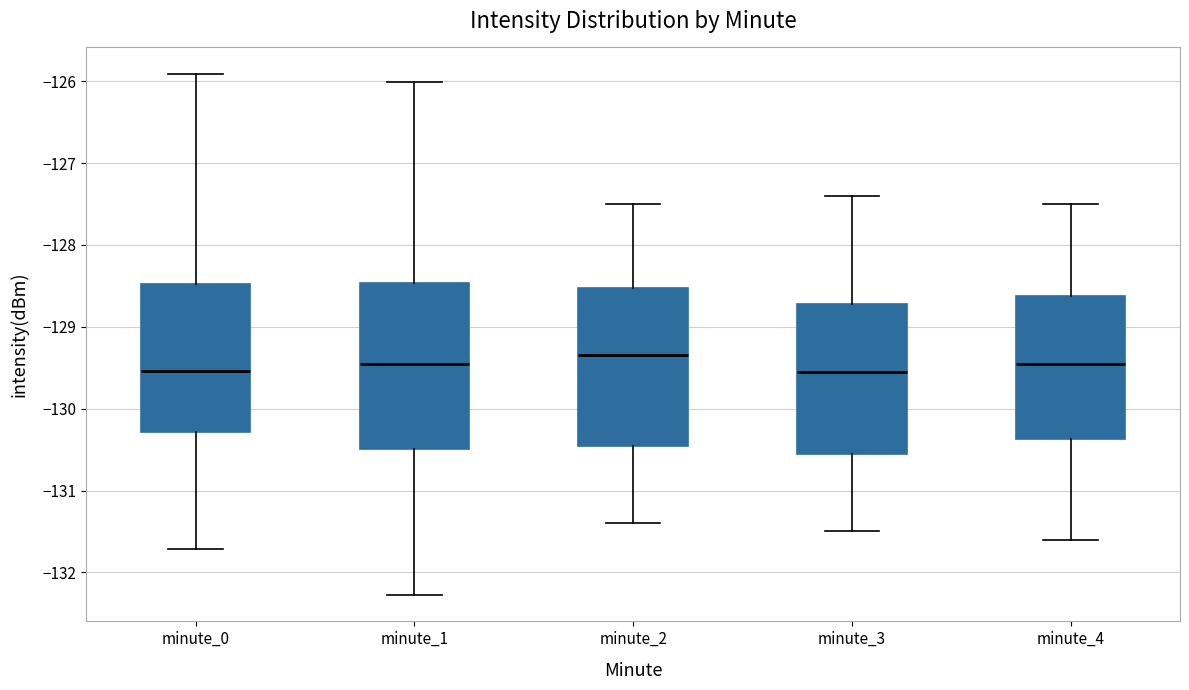

Reading left to right, transcribe this box plot: for each box, give where its median line is, the range the box spans, and where its two whiskers end, as read against the y-axis. The values are not printed on the chart, so give them approximately, as read against the axis.

minute_0: median -129.5, box -130.3 to -128.5, whiskers -131.7 to -125.9
minute_1: median -129.5, box -130.5 to -128.5, whiskers -132.3 to -126.0
minute_2: median -129.3, box -130.4 to -128.5, whiskers -131.4 to -127.5
minute_3: median -129.5, box -130.5 to -128.7, whiskers -131.5 to -127.4
minute_4: median -129.4, box -130.4 to -128.6, whiskers -131.6 to -127.5